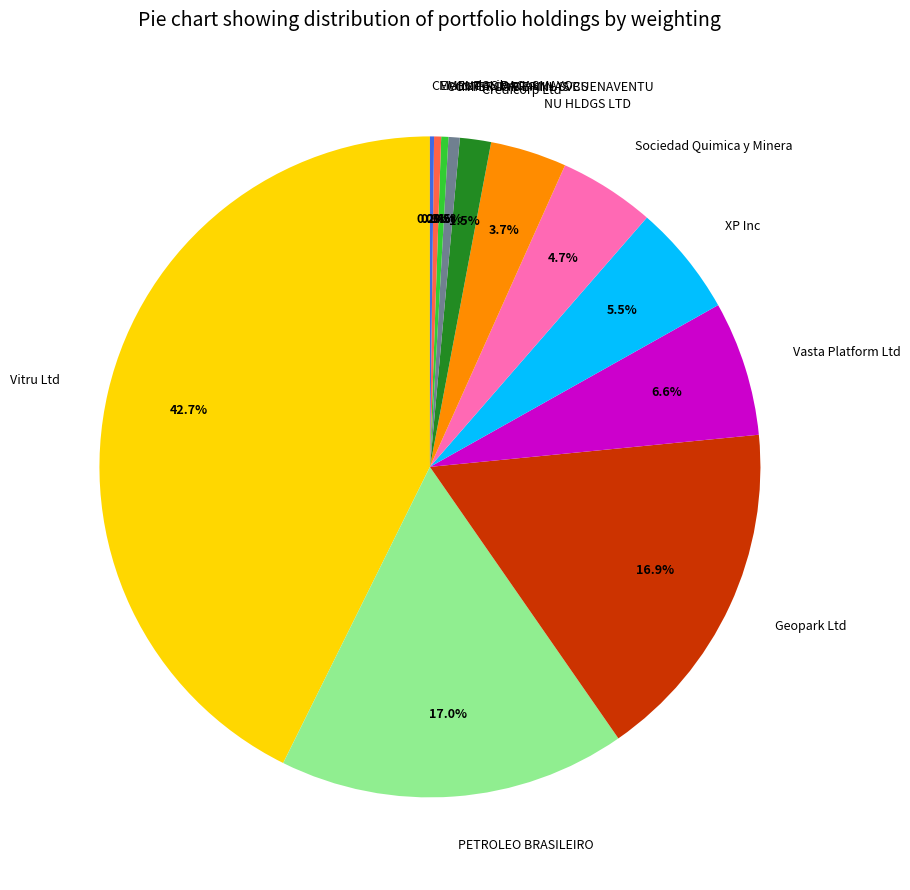

Between Credicorp Ltd and NU HLDGS LTD, which is larger?

NU HLDGS LTD